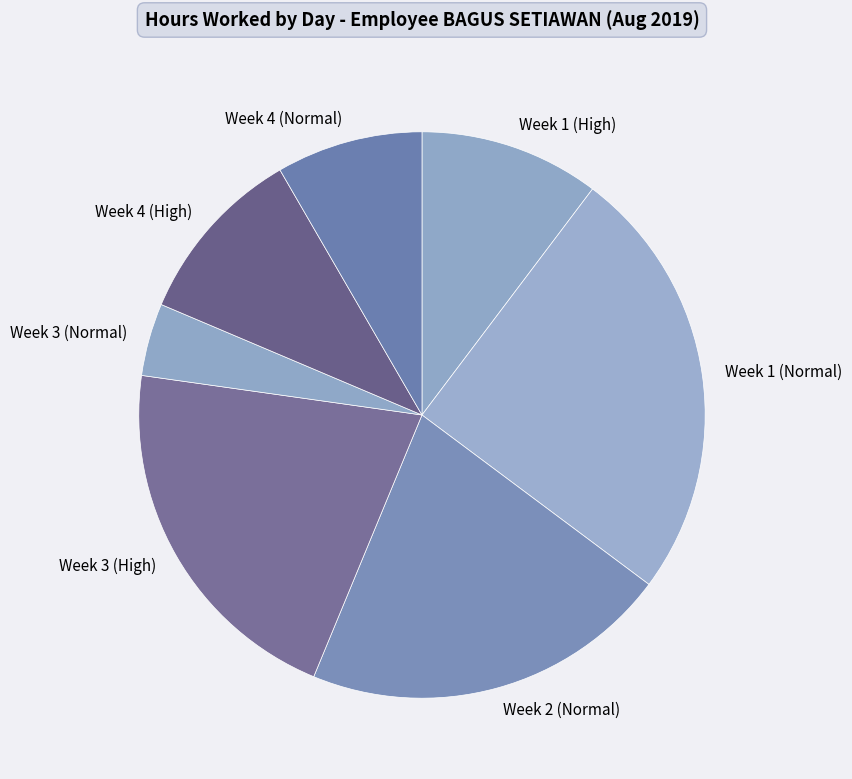

True or false: Week 3 (High) accounts for 10% of the total.

False